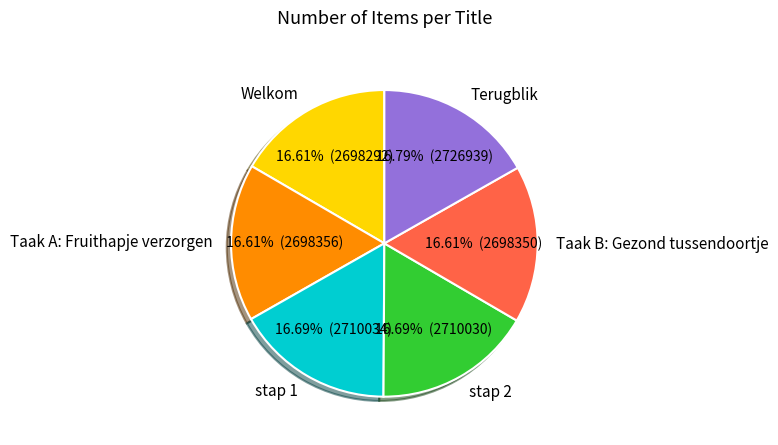

Does Terugblik account for over 50% of the chart?

No